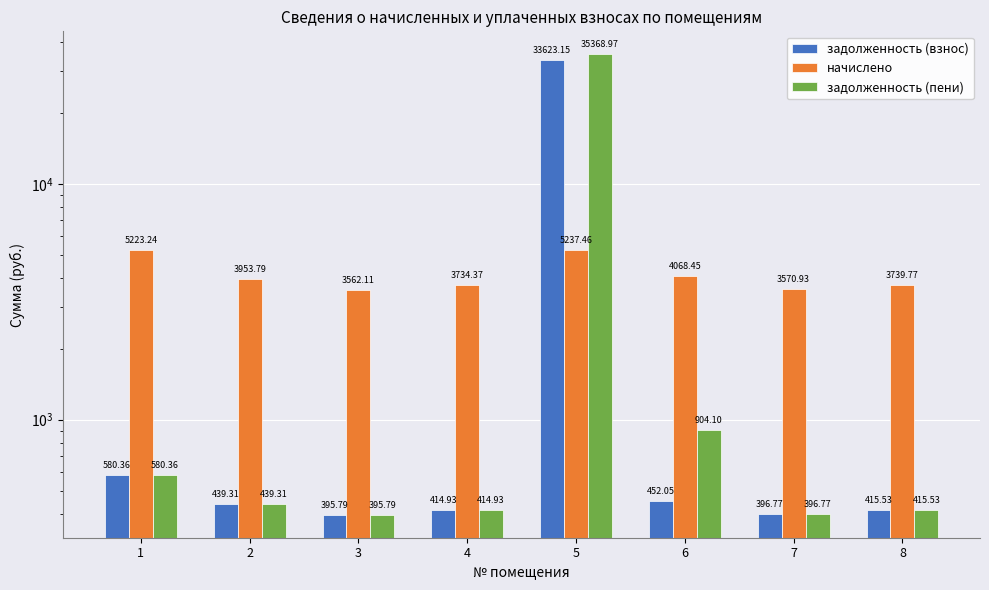

Reading left to right, what are all the values shown in this chart?

задолженность (взнос): 1=580.4	2=439.3	3=395.8	4=414.9	5=33623.2	6=452.1	7=396.8	8=415.5
начислено: 1=5223.2	2=3953.8	3=3562.1	4=3734.4	5=5237.5	6=4068.4	7=3570.9	8=3739.8
задолженность (пени): 1=580.4	2=439.3	3=395.8	4=414.9	5=35369.0	6=904.1	7=396.8	8=415.5